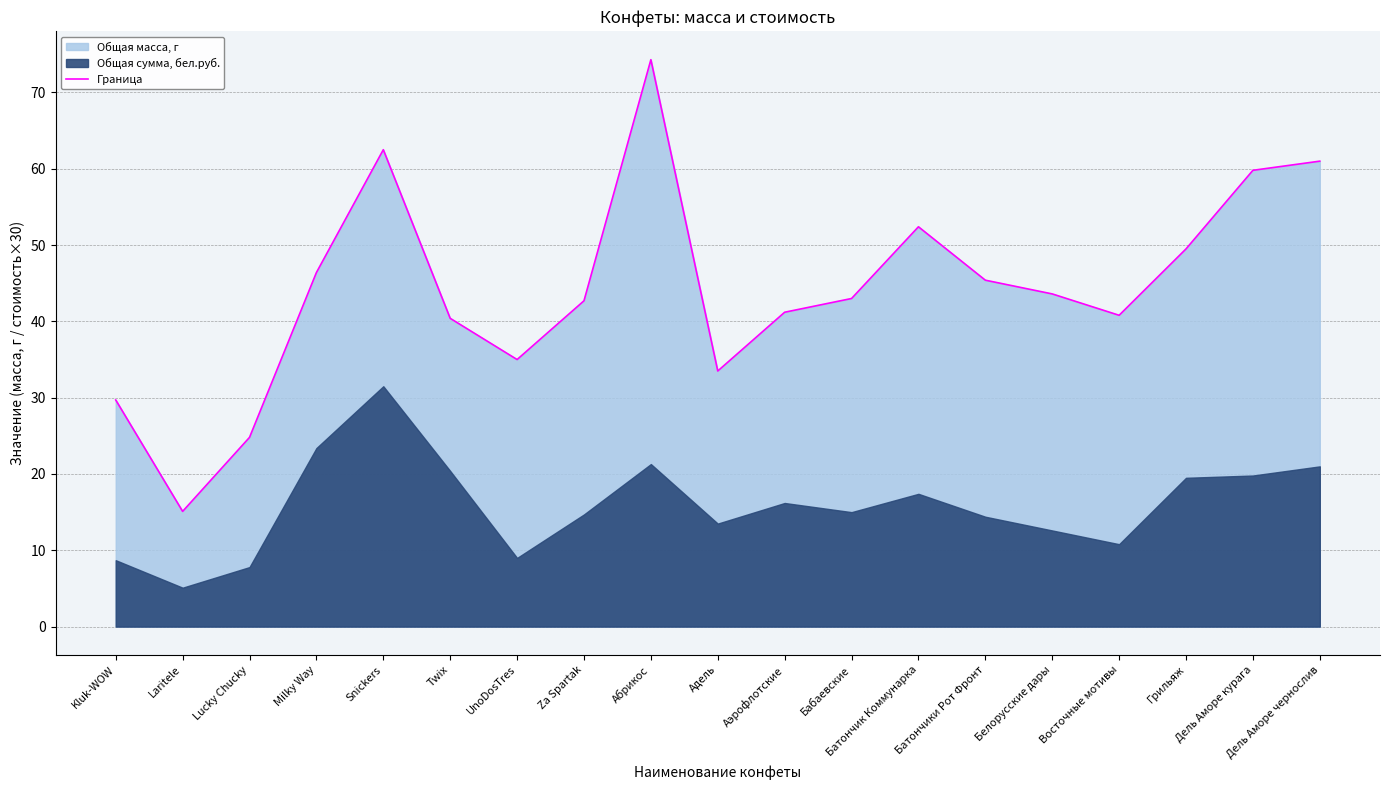

True or false: the data shows 12.9 at Lucky Chucky.

False